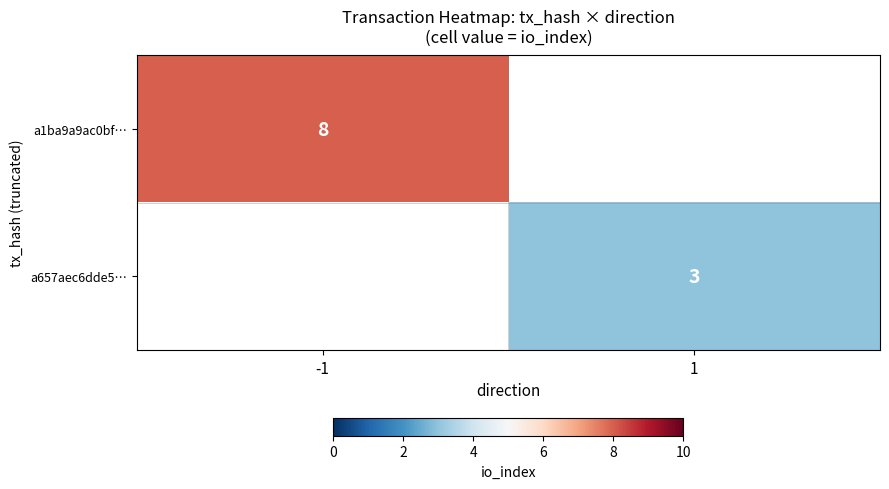

True or false: a657aec6dde5… has a value of 4 at 1.

False